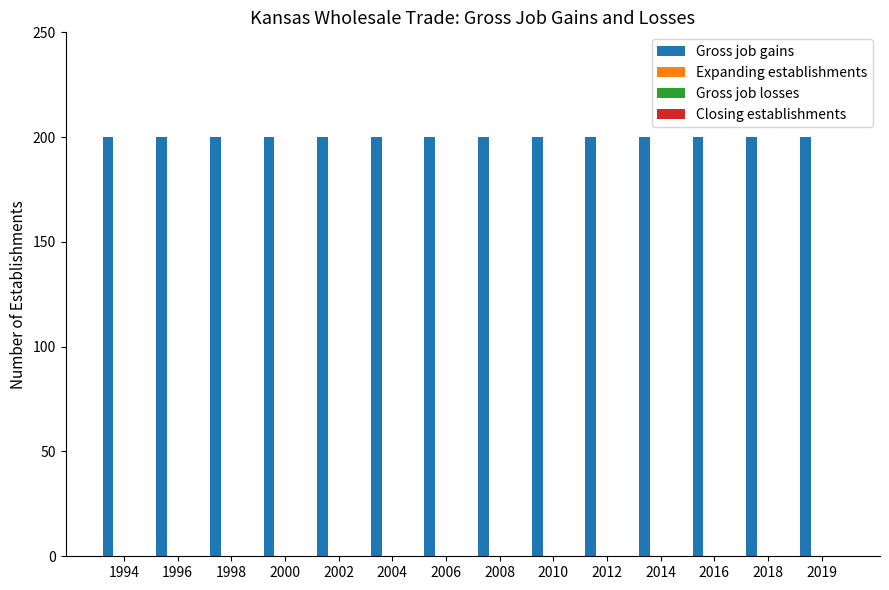

Which series has the largest range (max minus min)?

Gross job gains